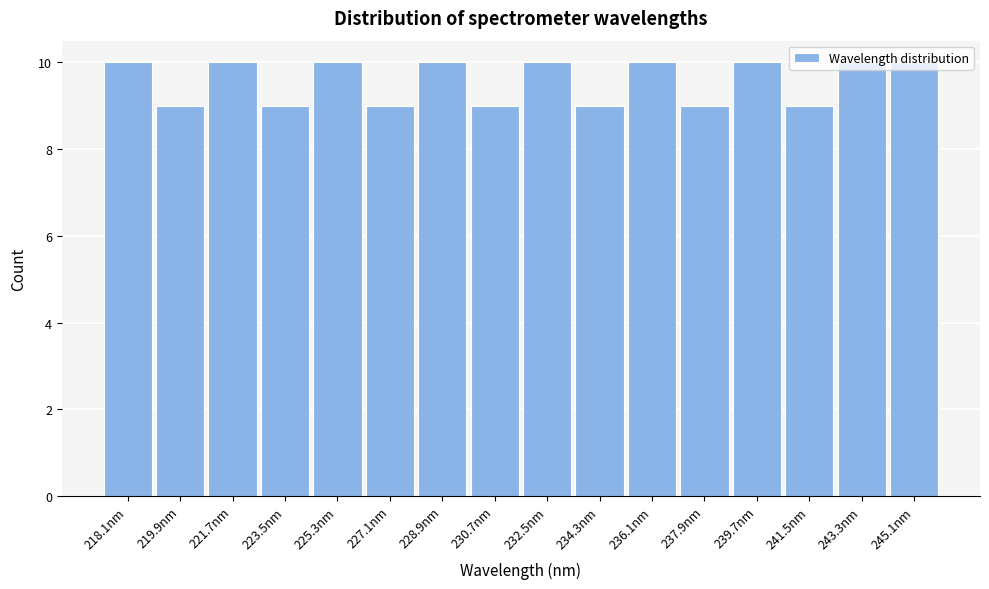

What is the sum of the values at 245.1nm and 223.5nm?

19